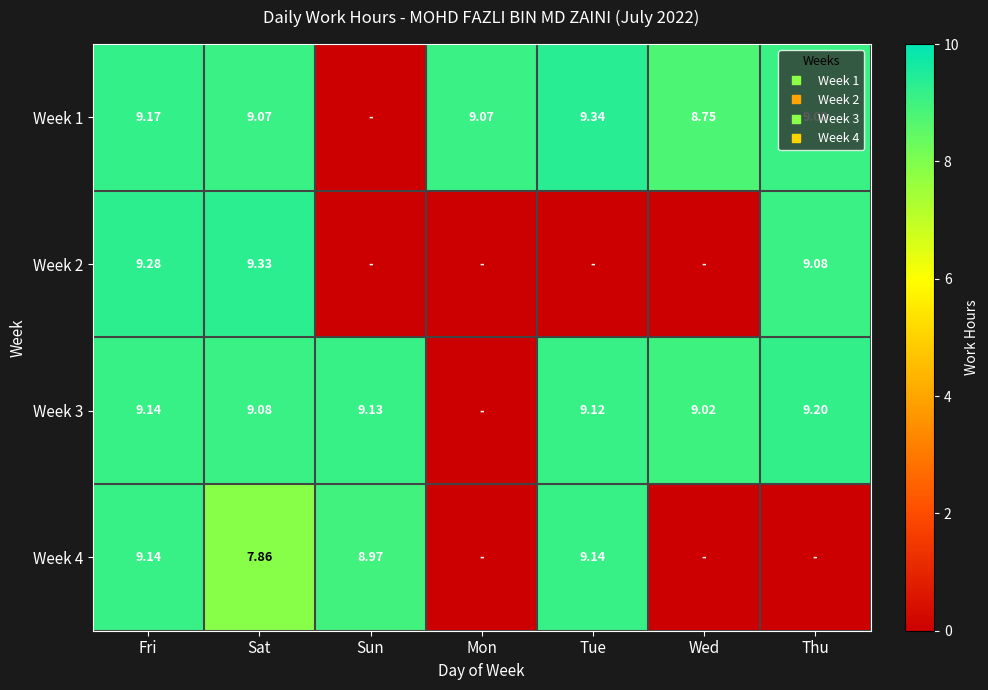

What is the difference between the highest and lowest values at Wed?

9.0